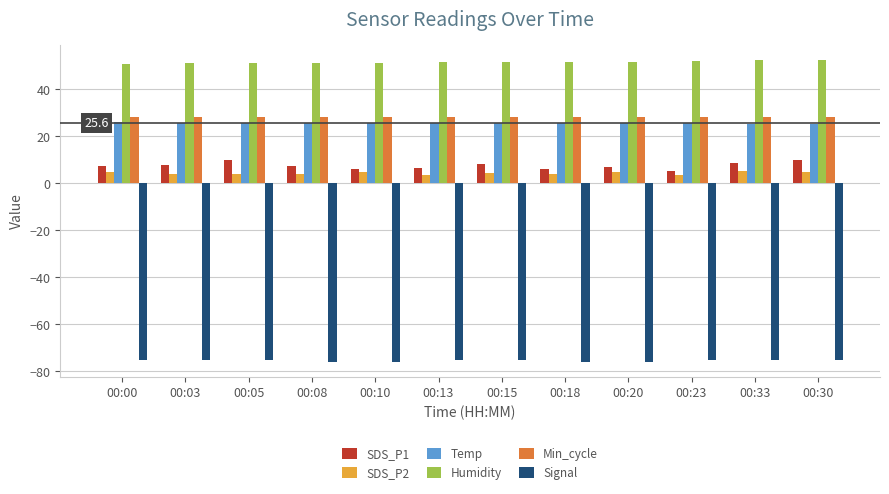

What is the smallest value displayed?

-76.0